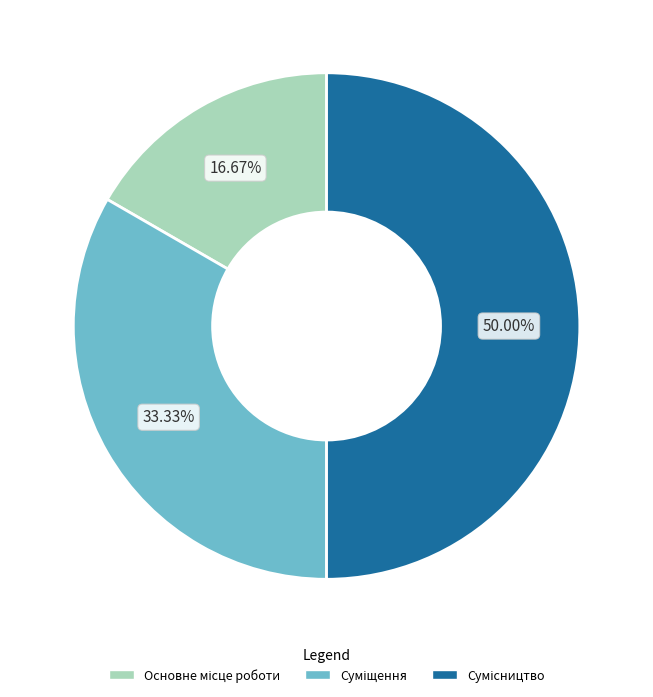

How many segments does this pie chart have?

3